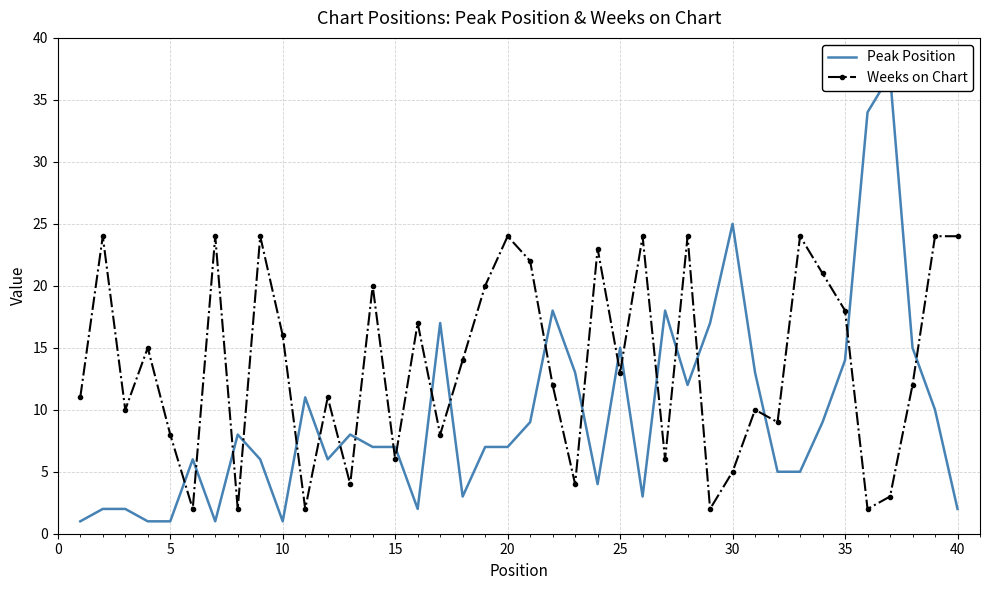

Which series has the largest total across all categories?

Weeks on Chart